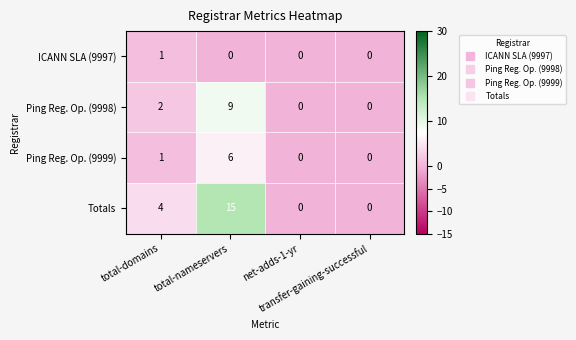

Count the Totals values in the range 0 to 15.

4